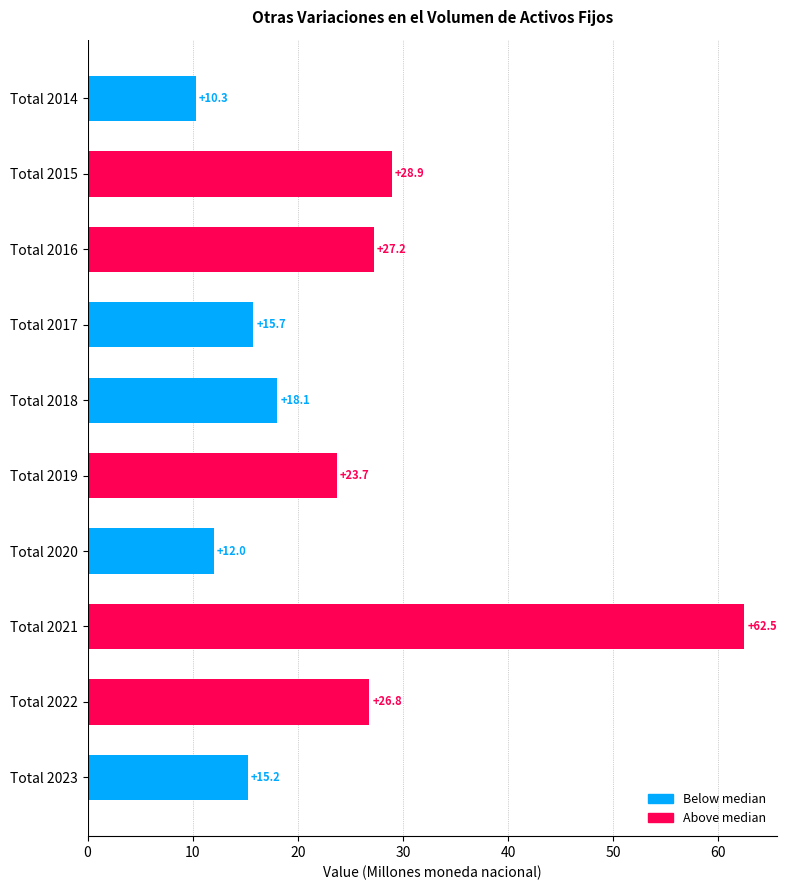

The chart shows a value of 17.3 at Total 2021. True or false?

False